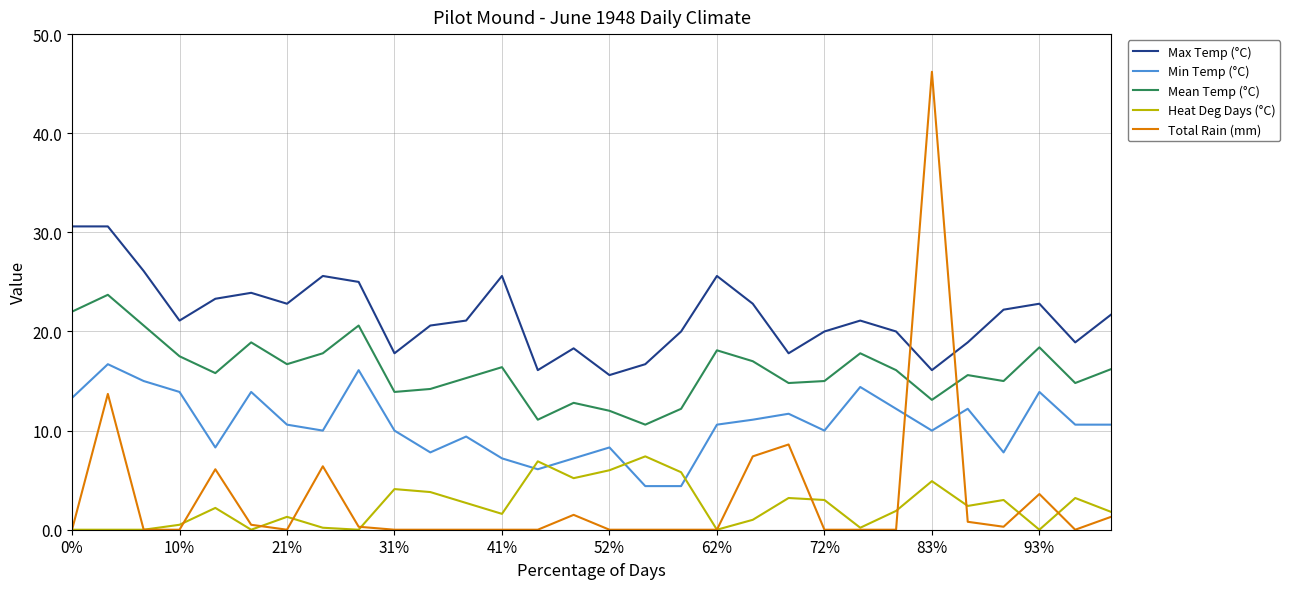

What is the greatest value displayed?

46.2